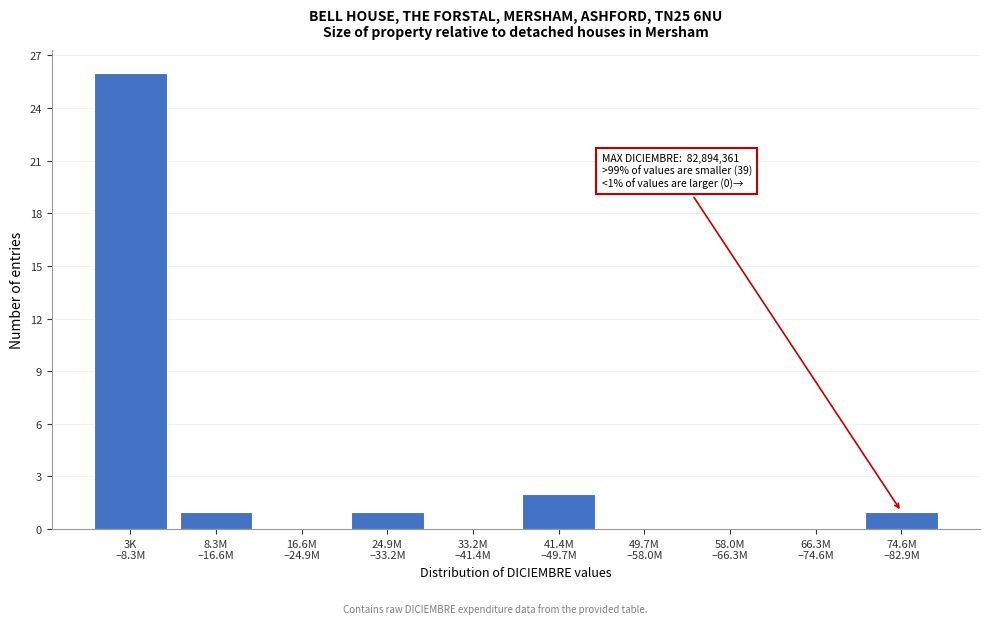

What is the sum of all values?

31